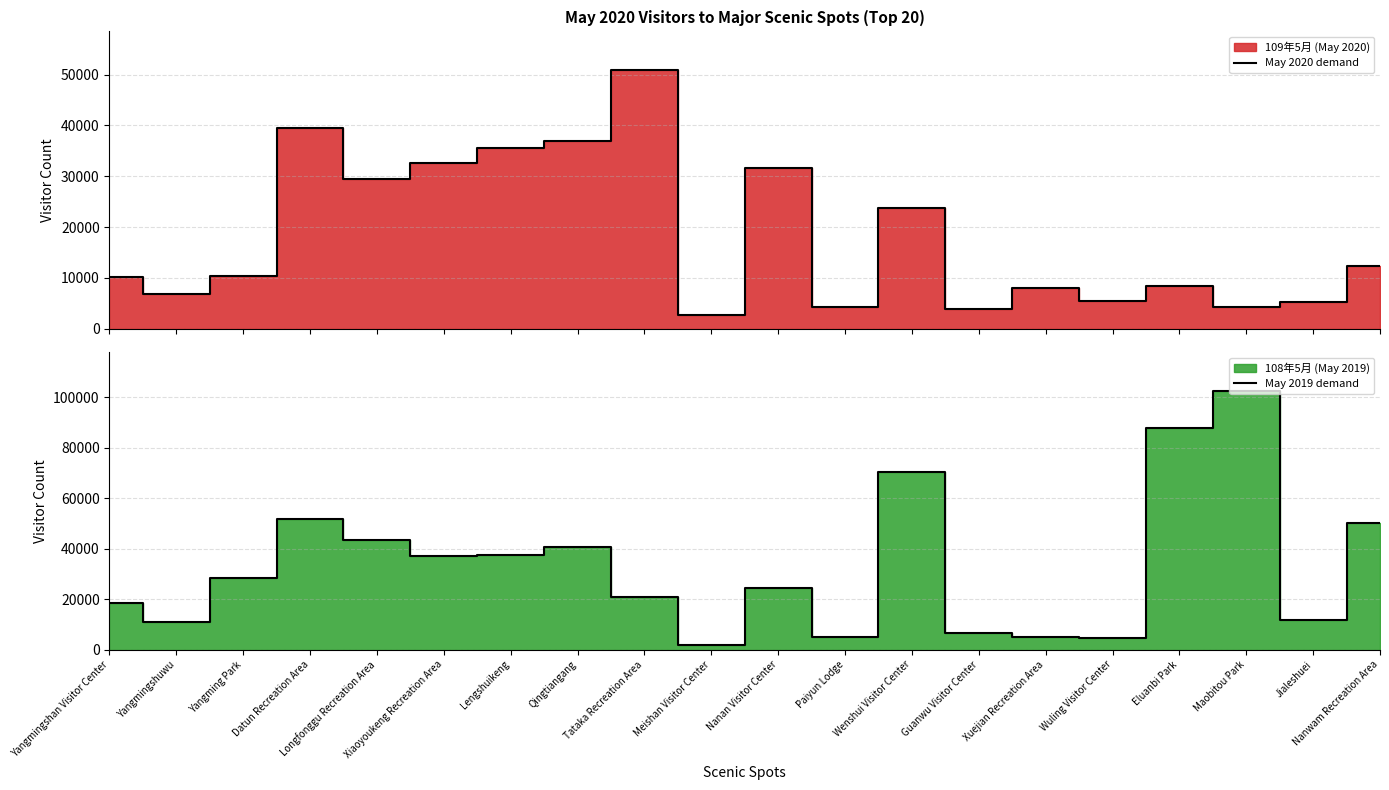

What is the label of the 5th point from the left?

Longfonggu Recreation Area